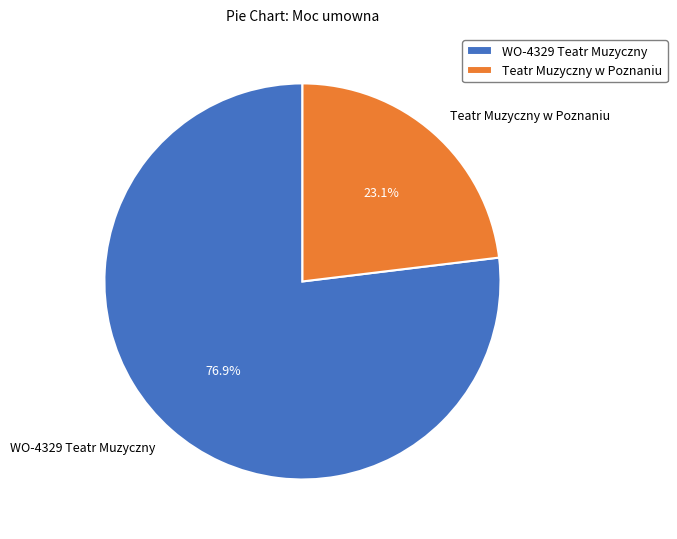

The Teatr Muzyczny w Poznaniu slice represents 23% of the pie. True or false?

True